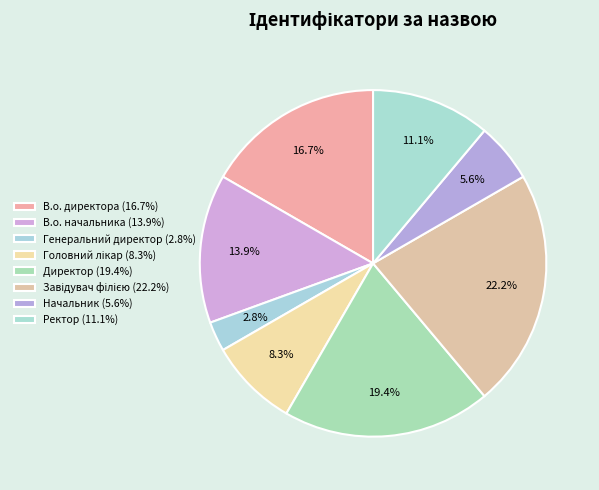

To the nearest percent, what portion does Головний лікар represent?

8%